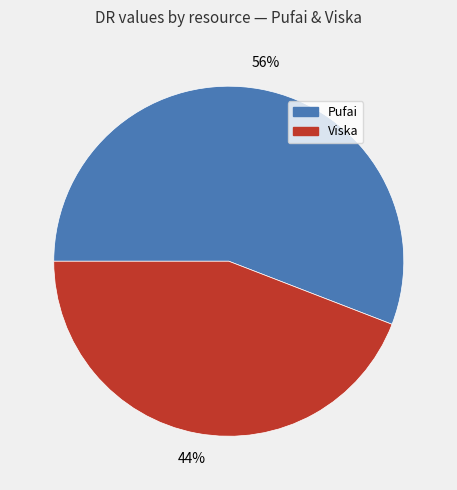

Approximately how many times larger is the value at Pufai compared to Viska?

1.3